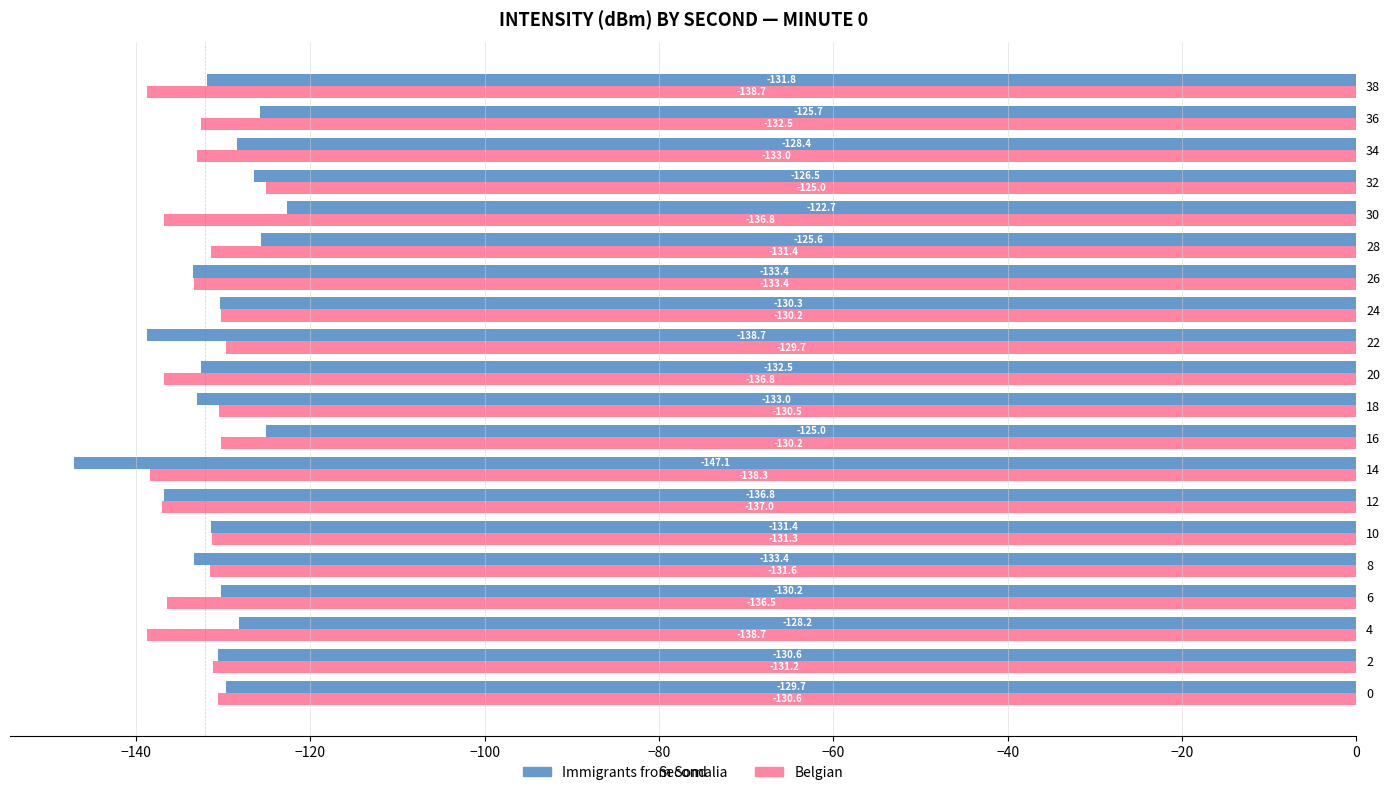

At how many categories does at least one series exceed -138?

19